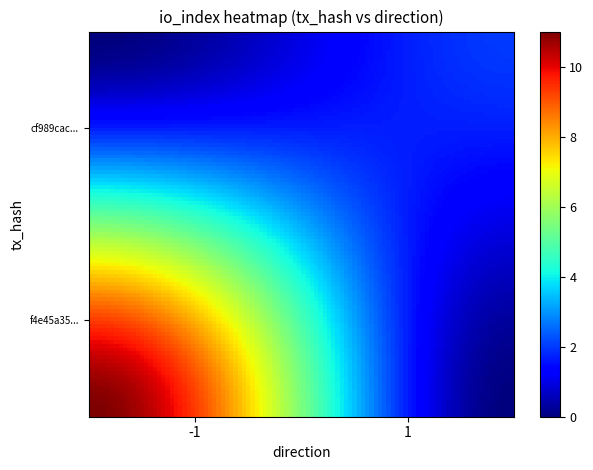

Reading right to left, list all the values displayed in this chart.

f4e45a35babb348e9205eb0106e6605b18d0986: io_index=11	direction=-1
cf989cac79ae1d0612ee40a2b10bc839b23dfb6: io_index=2	direction=1